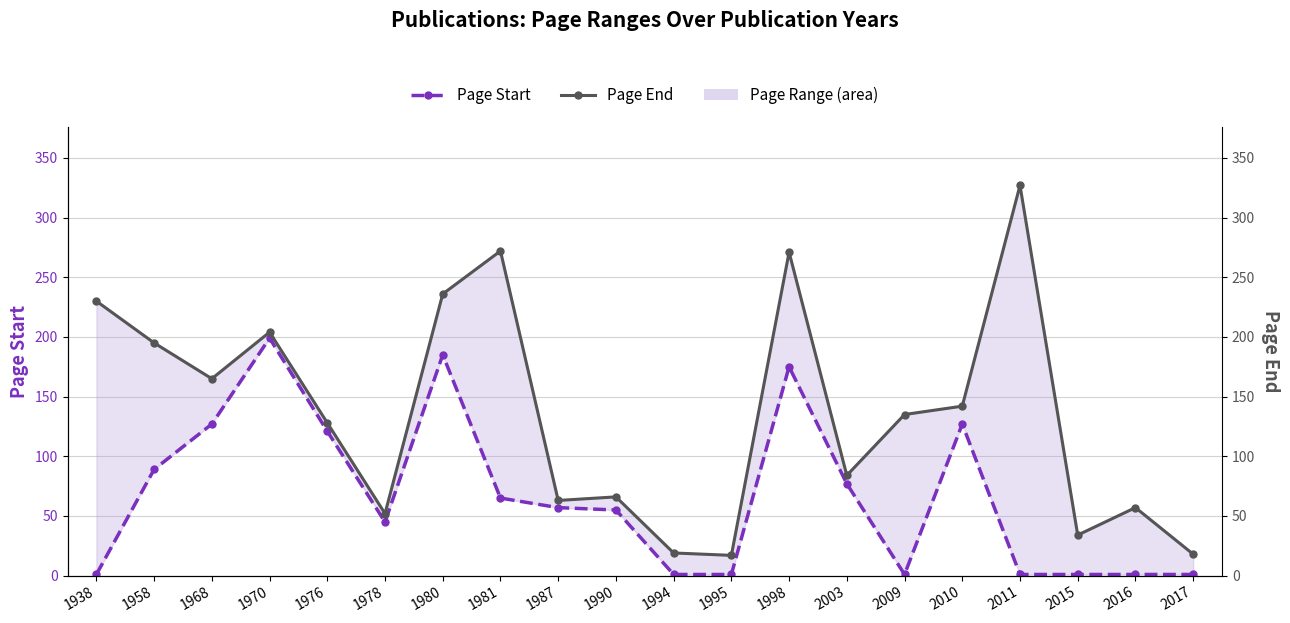

What is the minimum value for Page End?

17